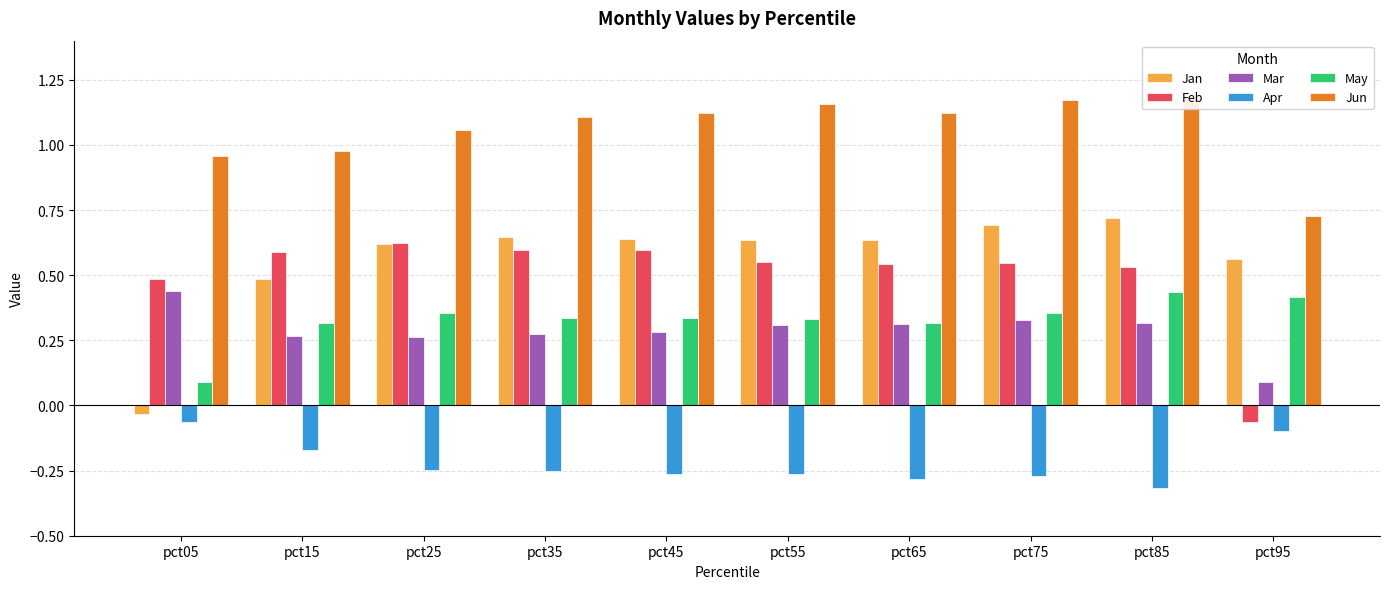

How many negative values does the Feb series have?

1